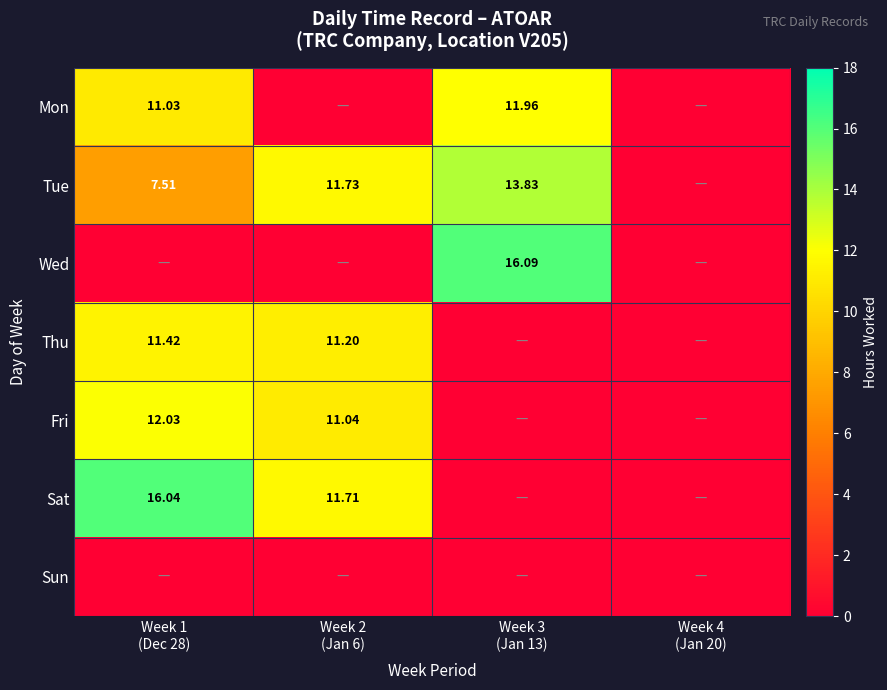

At which category does the chart reach its minimum across all series?

Week 2
(Jan 6)